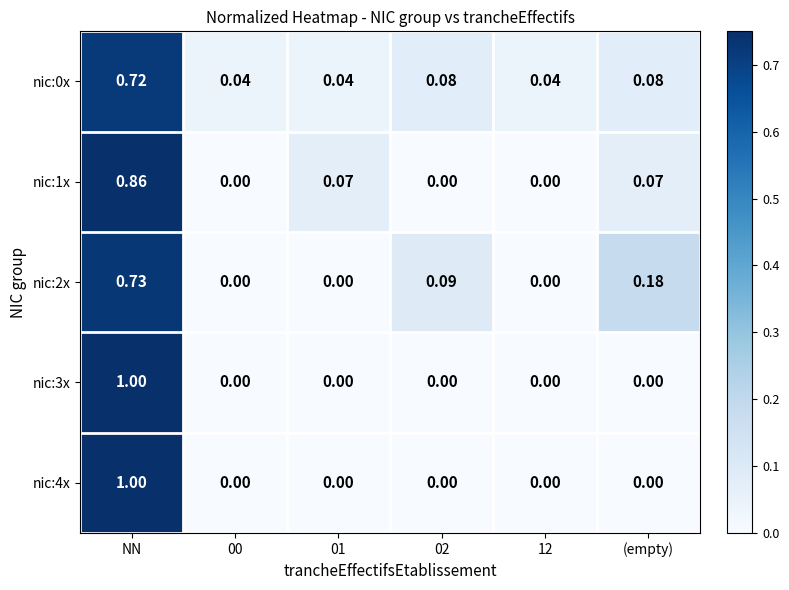

Which category has the highest value in the nic:2x series?

NN